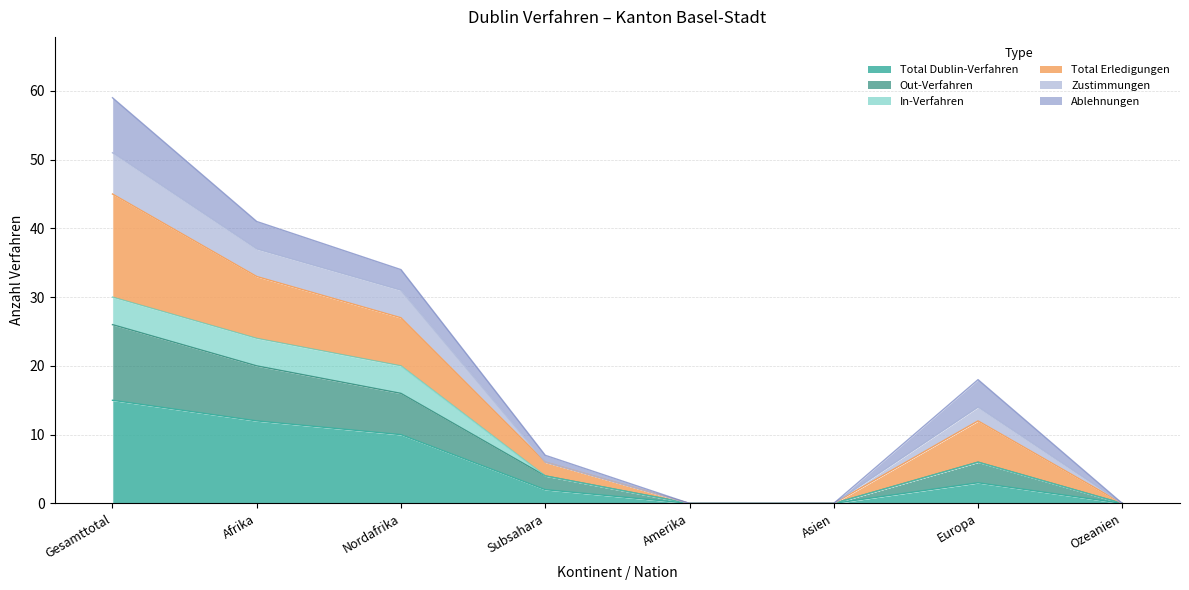

What is the sum of the Total Dublin-Verfahren values at Gesamttotal and Afrika?

27